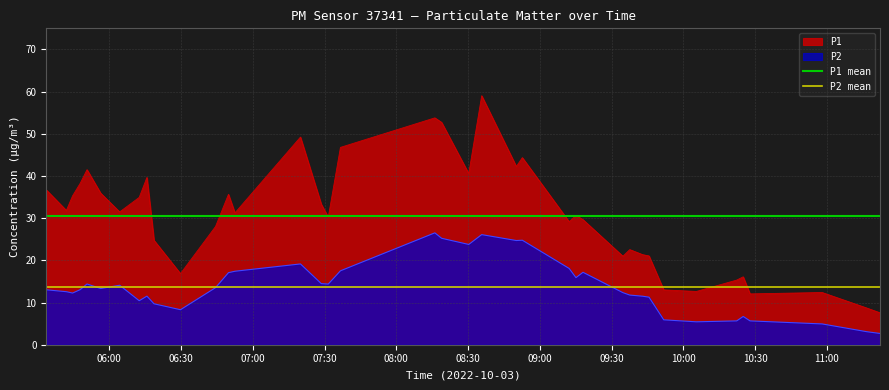

What is the minimum value for P2?

2.7